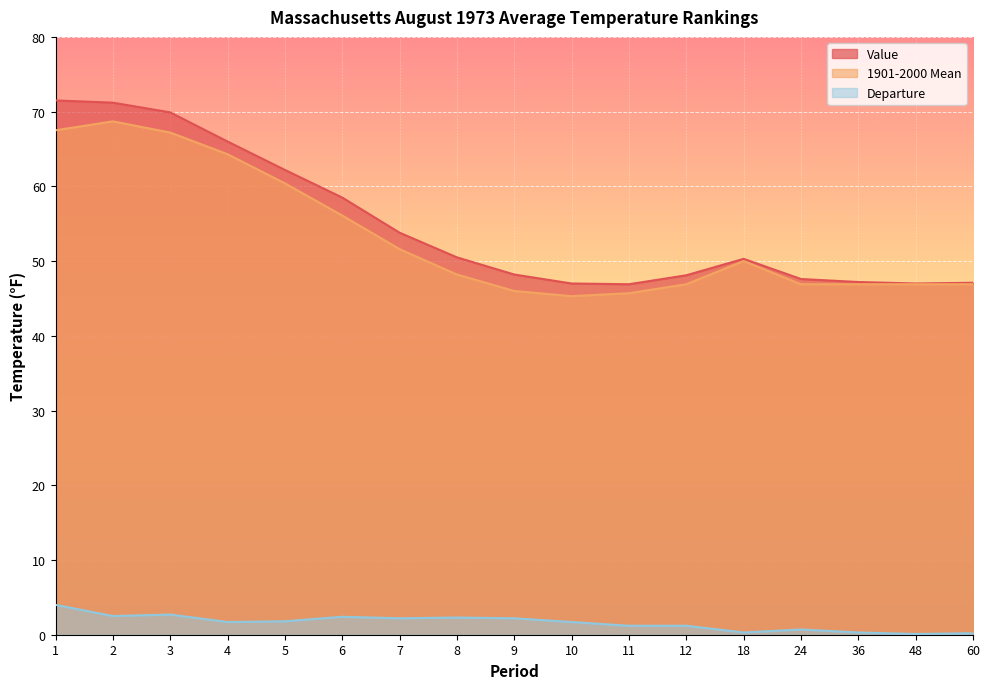

At how many categories does at least one series exceed 62?

5